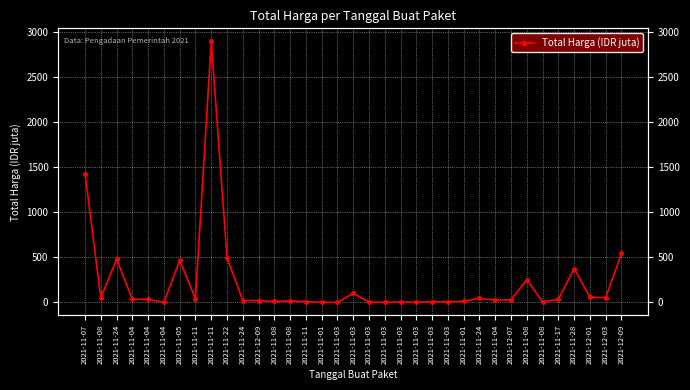

What is the difference between the values at 2021-11-04 and 2021-11-03?

28.9